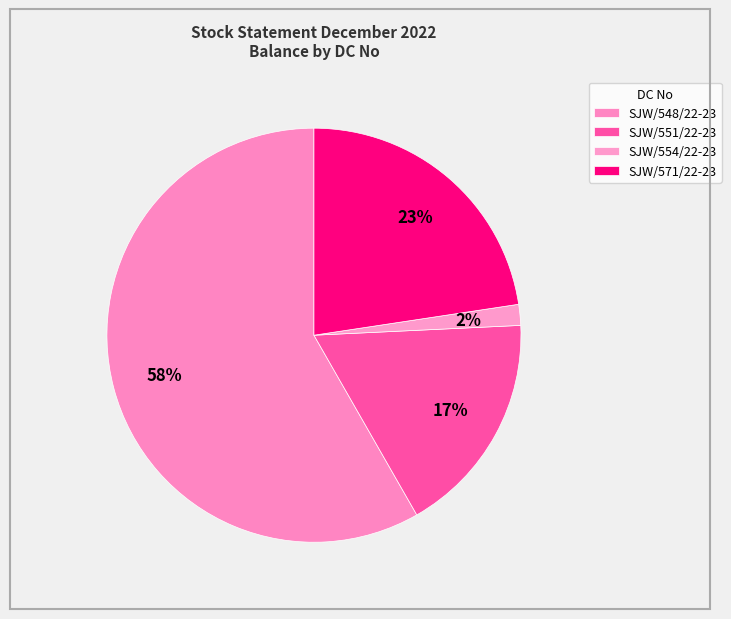

Combined, do SJW/571/22-23 and SJW/551/22-23 account for over 50%?

No